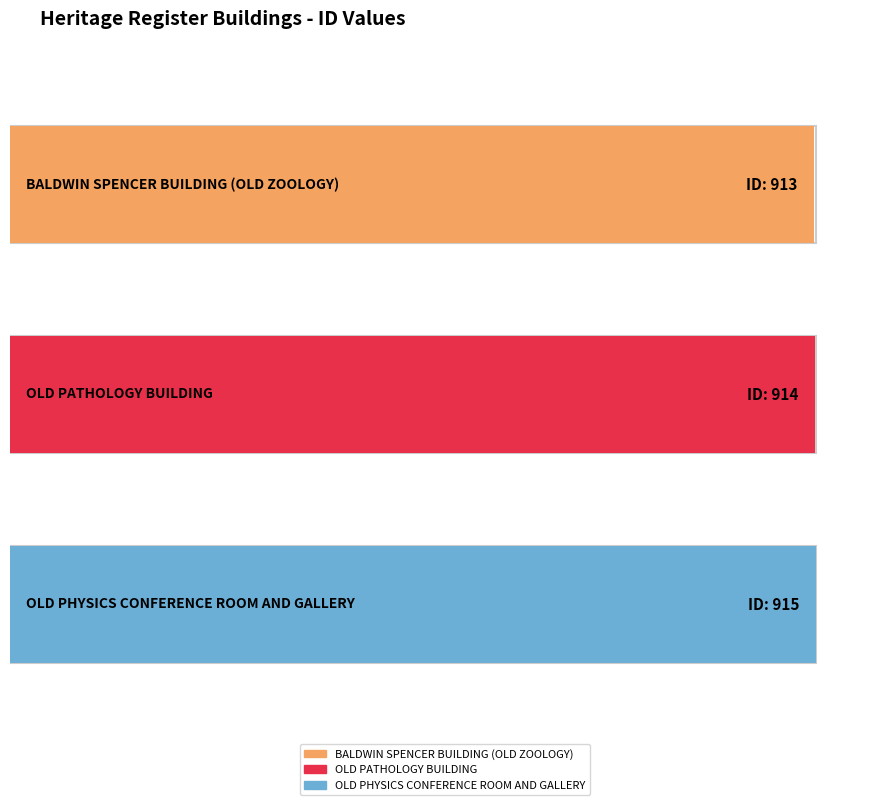

What value does the data have at OLD PATHOLOGY
BUILDING?

914